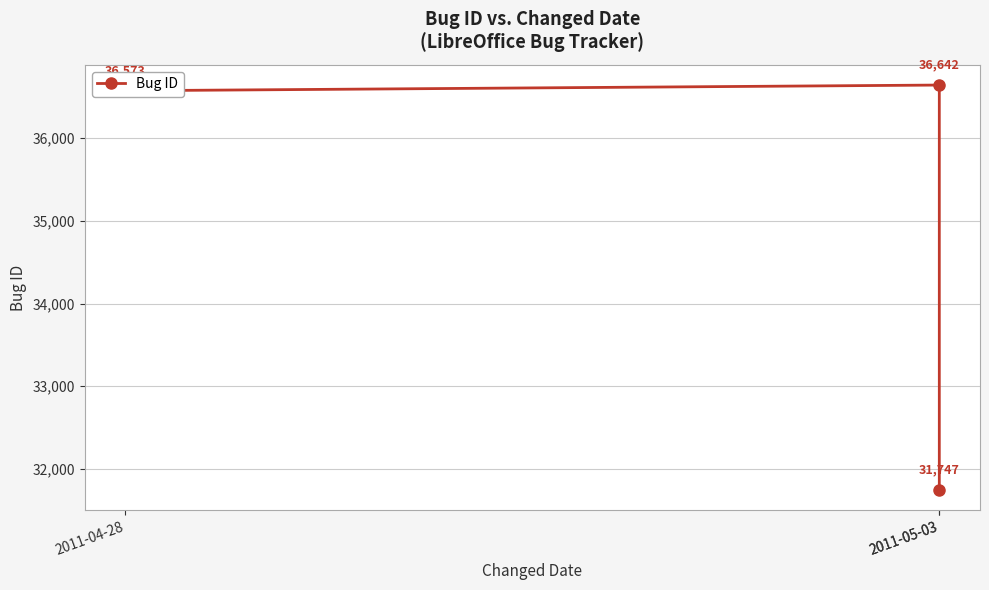

What is the label of the 1st point from the right?

2011-05-03